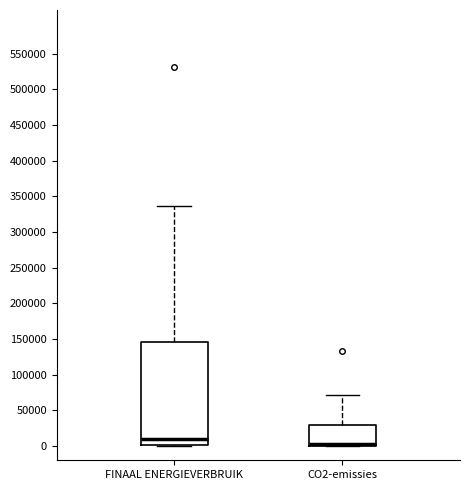

Comparing the boxes themselves (not the whiskers), which one is the tallest?

FINAAL ENERGIEVERBRUIK